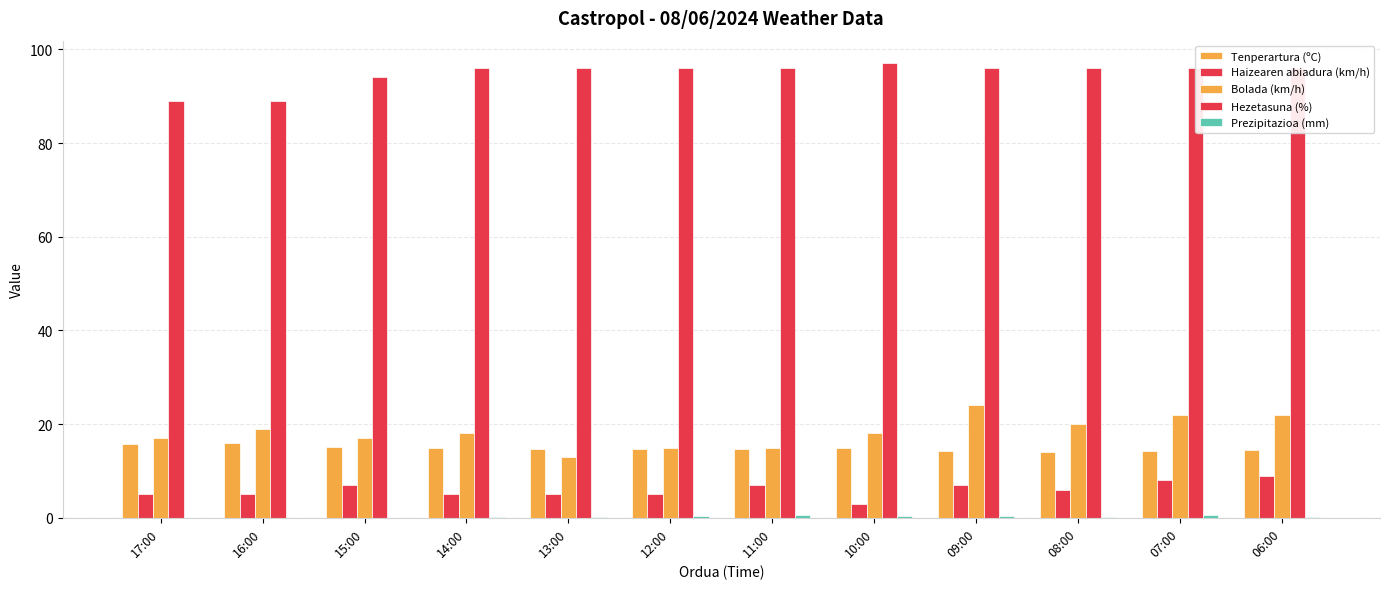

Count the Hezetasuna (%) values in the range 96 to 97.

9